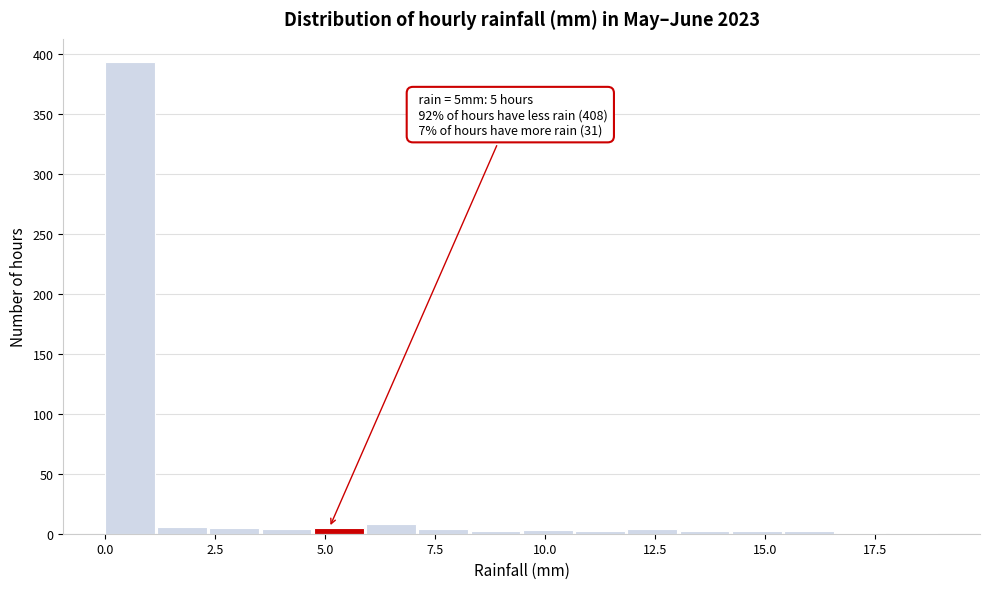

Around what value on the x-axis is the tallest bar? Give the approximate position of its centre, as read against the axis.

0.5